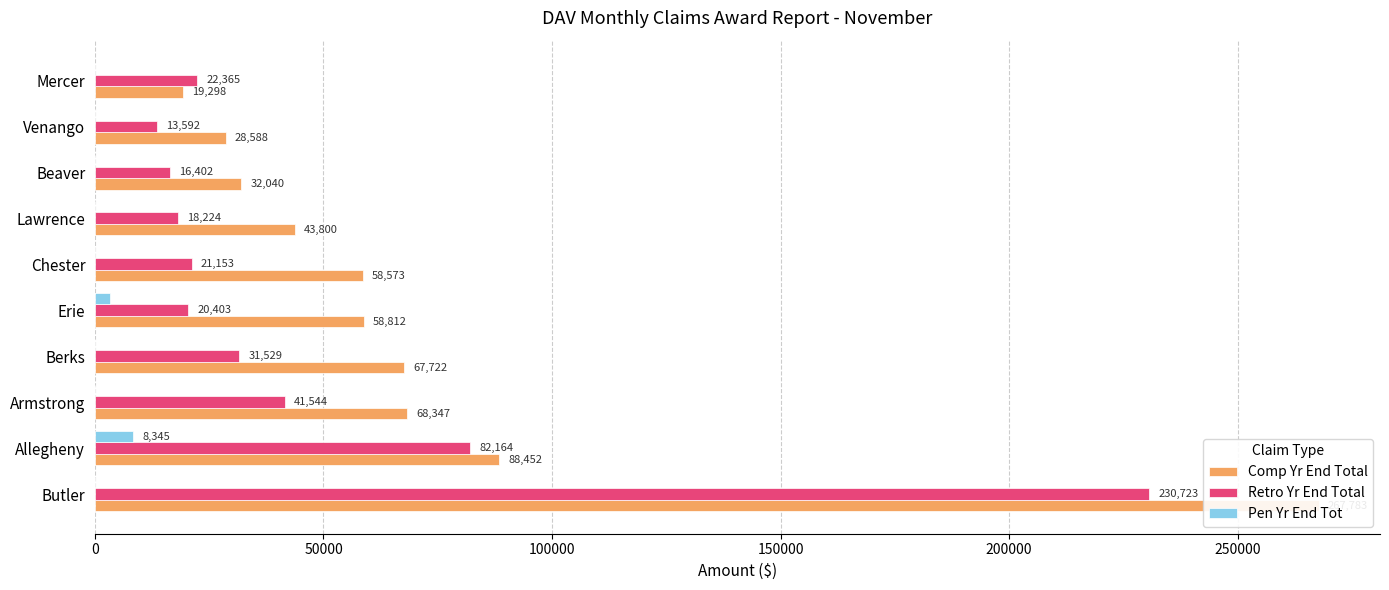

What position from the left is Erie?

5